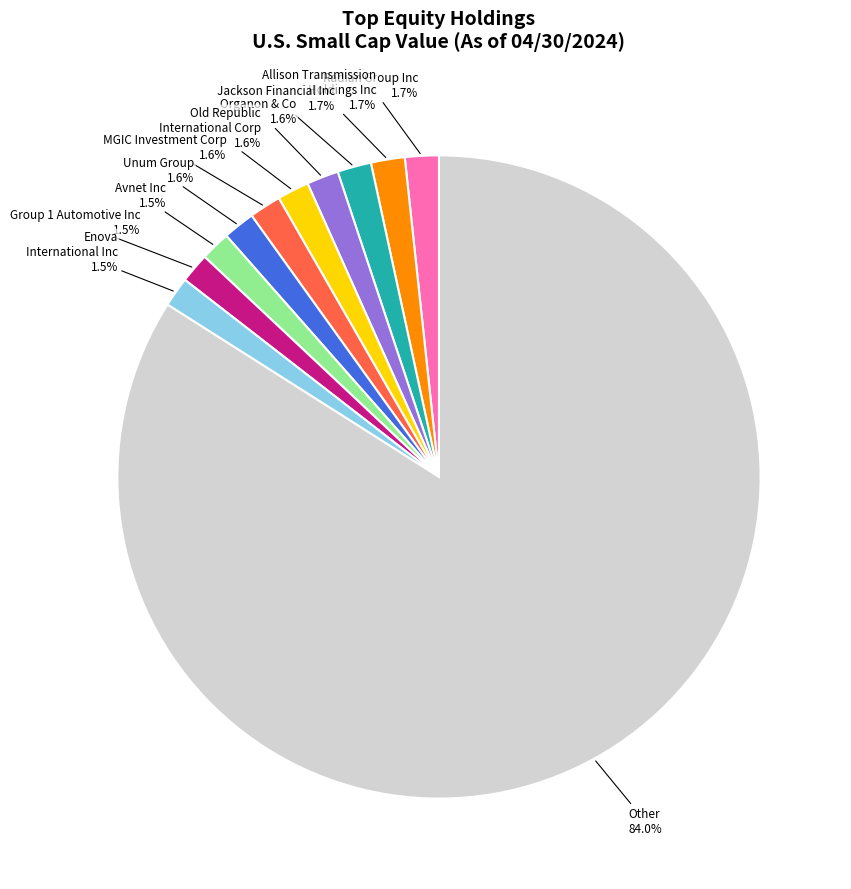

What is the largest slice in the pie chart?

Other